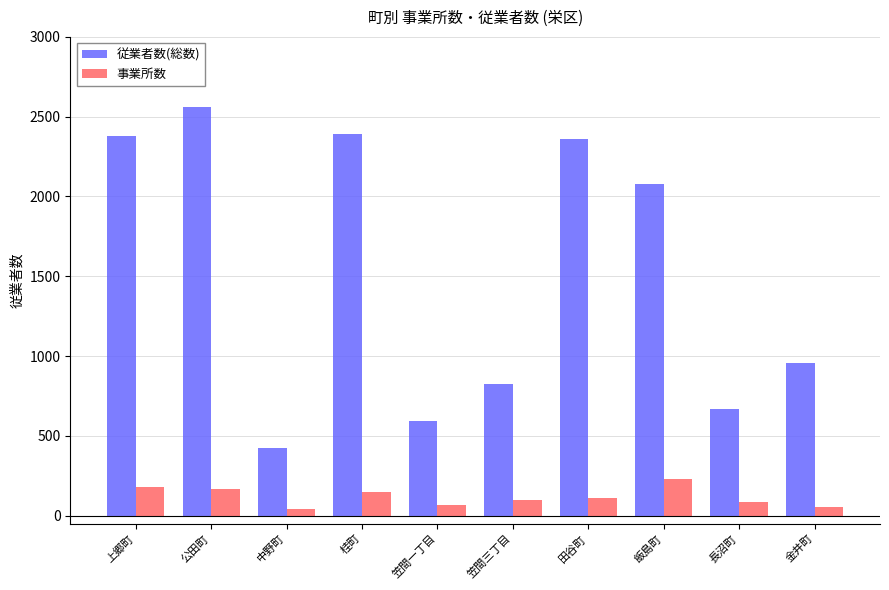

Which label corresponds to the largest value in the chart?

公田町